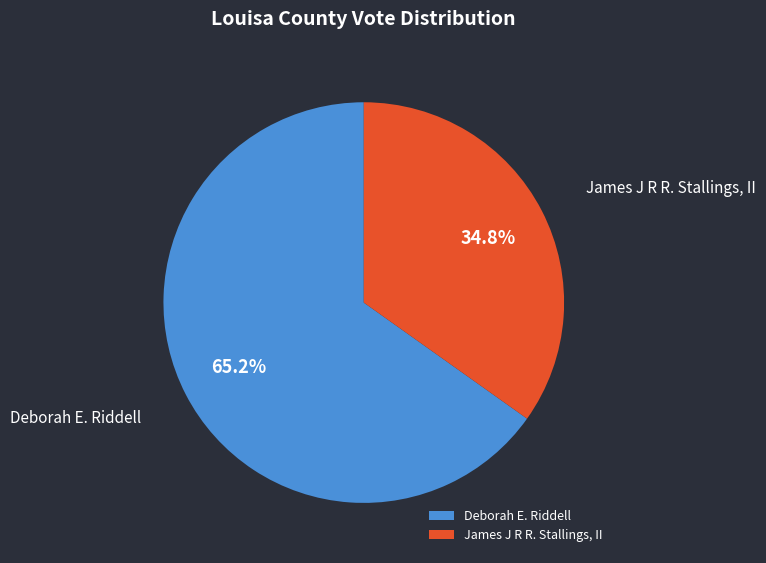

Is Deborah E. Riddell the majority of the pie?

Yes